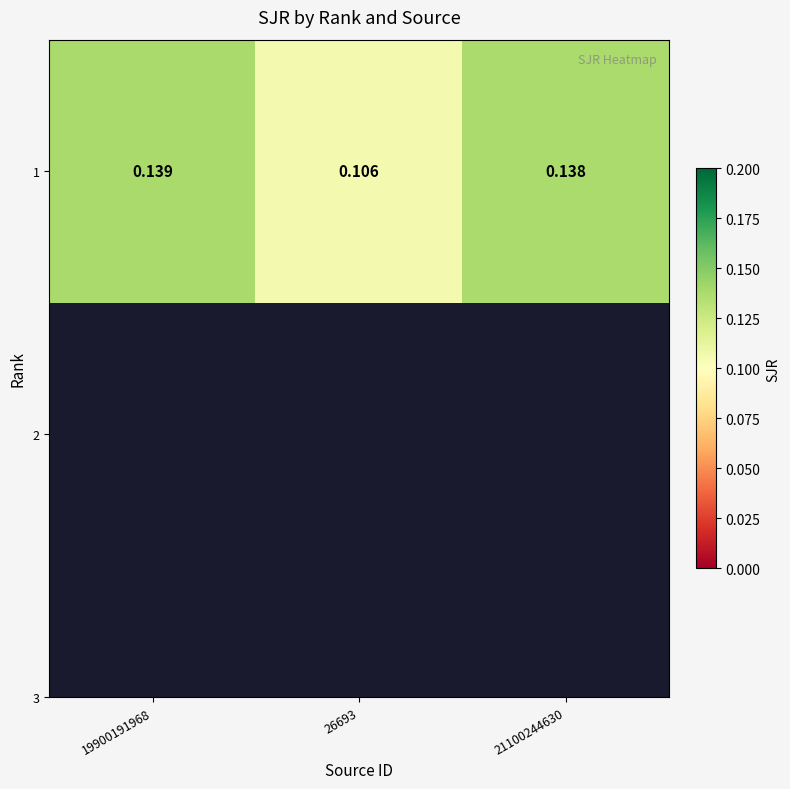

What is the sum of all values?

0.4